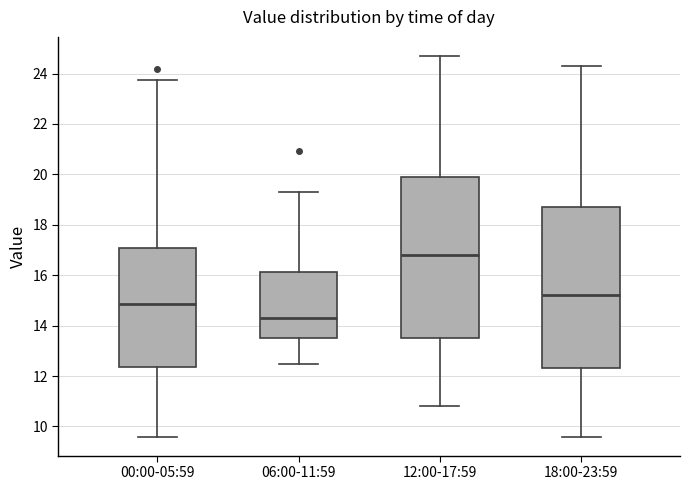

Reading left to right, transcribe this box plot: for each box, give where its median line is, the range the box spans, and where its two whiskers end, as read against the y-axis. The values are not printed on the chart, so give them approximately, as read against the axis.

00:00-05:59: median 14.8, box 12.4 to 17.0, whiskers 9.6 to 23.8
06:00-11:59: median 14.4, box 13.6 to 16.2, whiskers 12.4 to 19.4
12:00-17:59: median 16.8, box 13.6 to 20.0, whiskers 10.8 to 24.8
18:00-23:59: median 15.2, box 12.4 to 18.8, whiskers 9.6 to 24.4